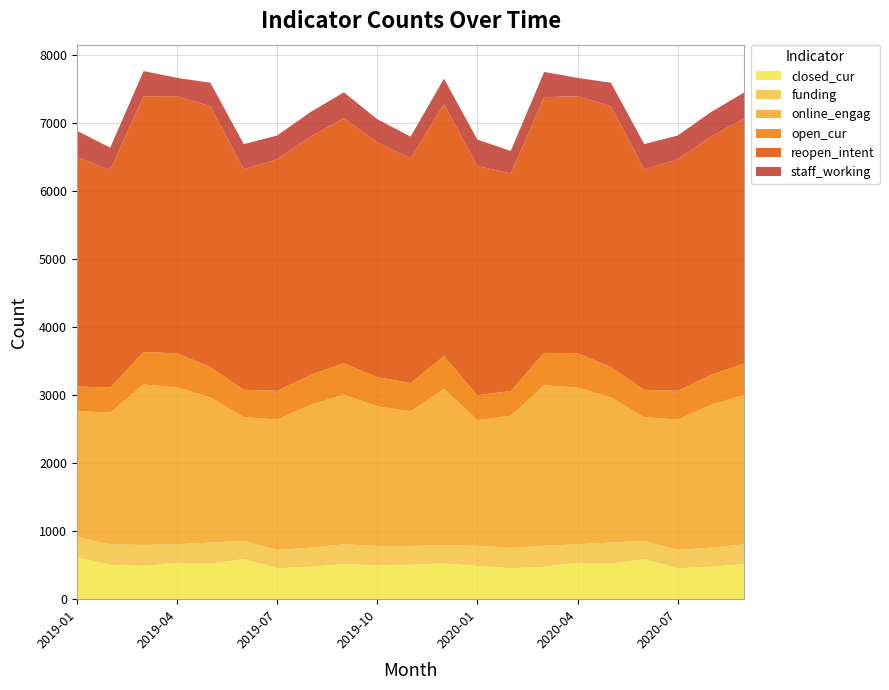

Reading left to right, what are all the values shown in this chart?

closed_cur: 619	502	489	536	521	590	454	476	516	496	506	526	488	454	476	536	521	590	454	476	516
funding: 295	303	308	270	312	265	270	280	290	285	275	265	295	303	308	270	312	265	270	280	290
online_engag: 1848	1938	2358	2304	2134	1819	1915	2100	2200	2050	1980	2300	1848	1938	2358	2304	2134	1819	1915	2100	2200
open_cur: 364	364	476	502	446	402	422	440	460	430	415	480	364	364	476	502	446	402	422	440	460
reopen_intent: 3368	3196	3757	3777	3830	3238	3400	3500	3600	3450	3300	3700	3368	3196	3757	3777	3830	3238	3400	3500	3600
staff_working: 388	330	370	269	344	371	350	360	380	340	320	375	388	330	370	269	344	371	350	360	380